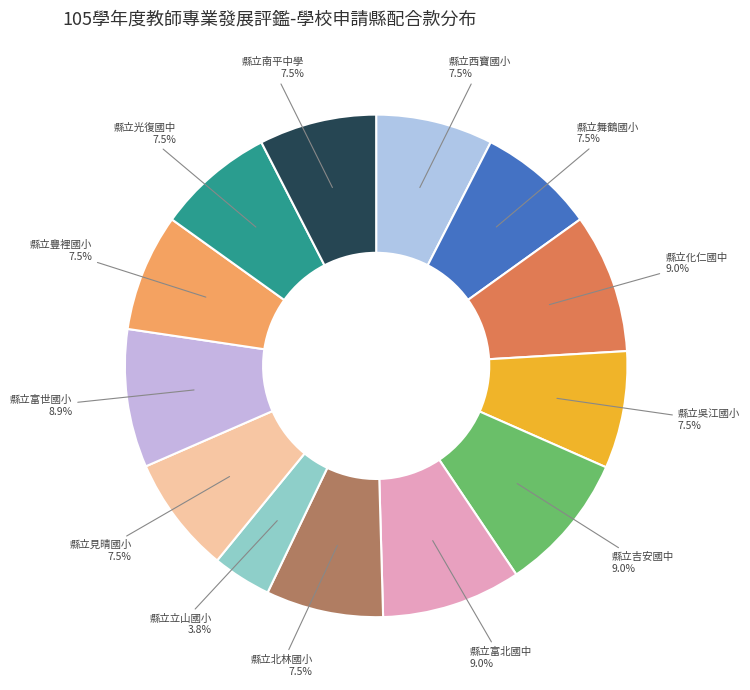

What is the largest slice in the pie chart?

縣立化仁國中